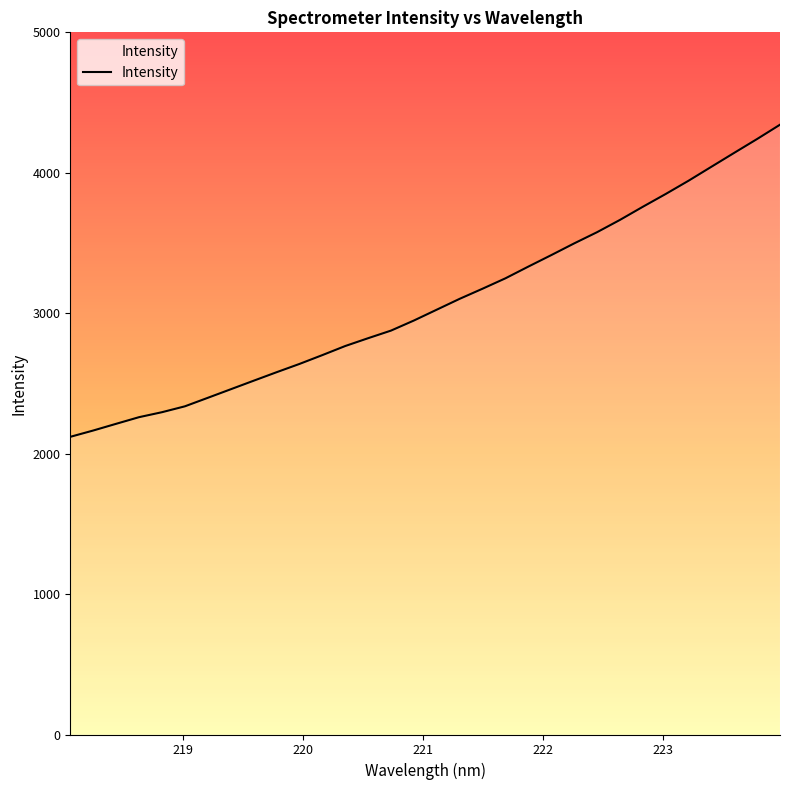

What is the smallest value displayed?

2119.7